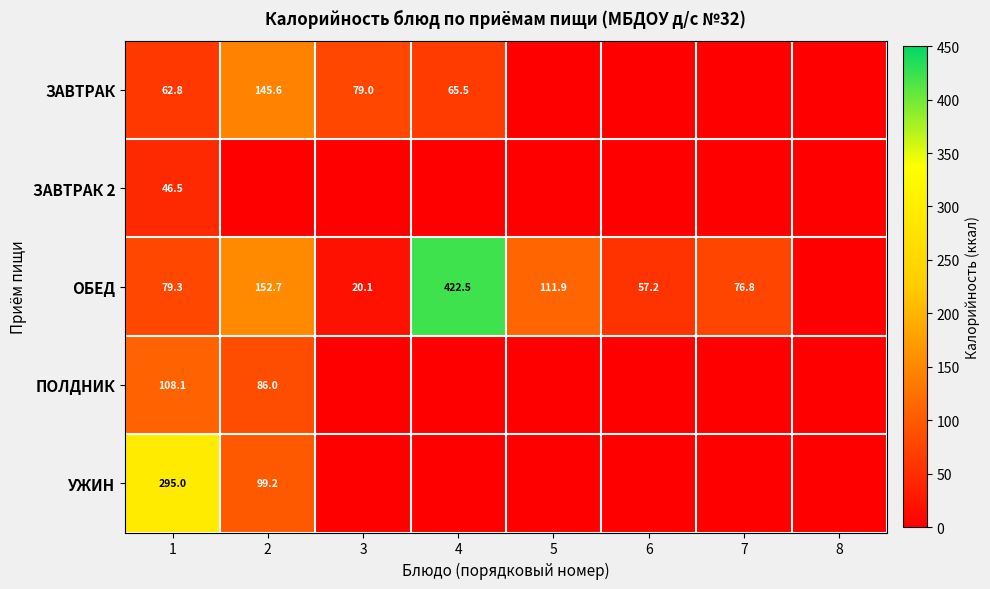

The value of ЗАВТРАК 2 at 1 is 22.2. True or false?

False